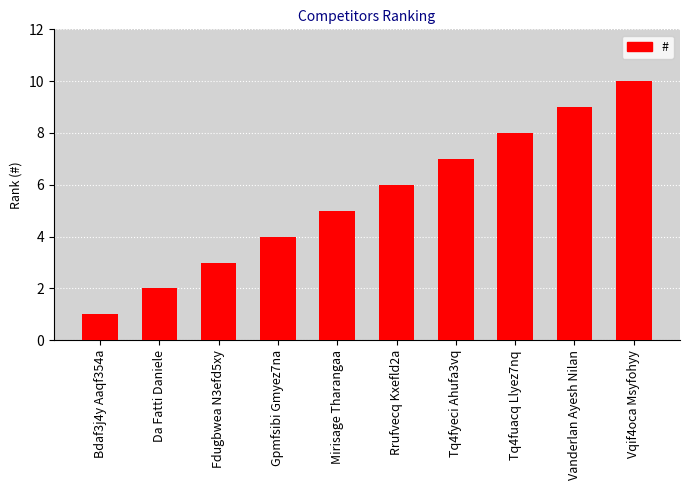

What is the average value?

6